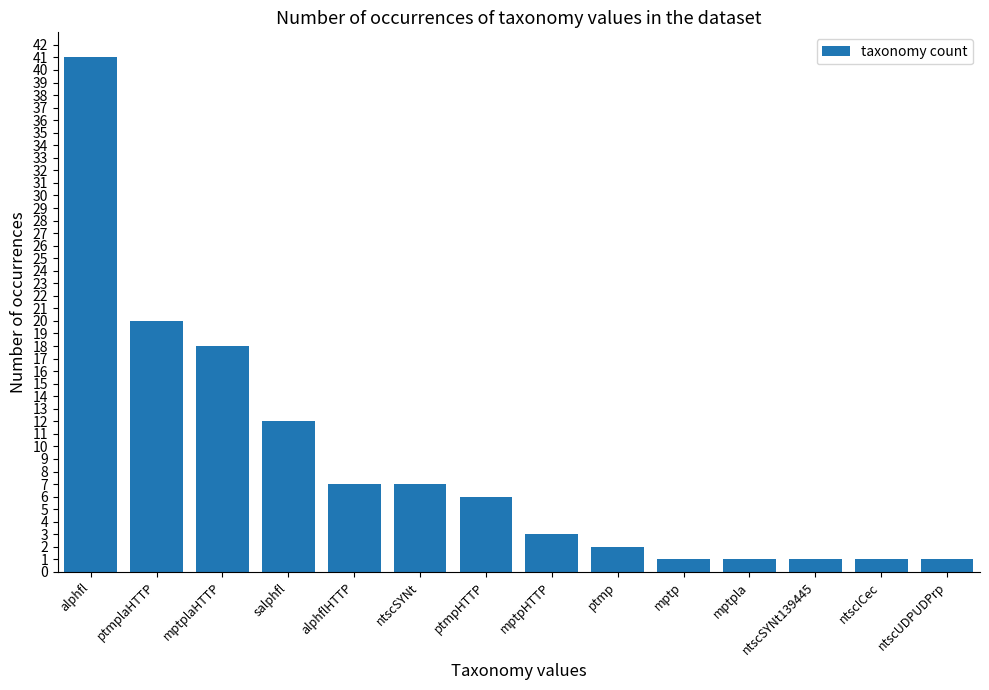

Is it true that the value at ntscSYNt is 7?

True